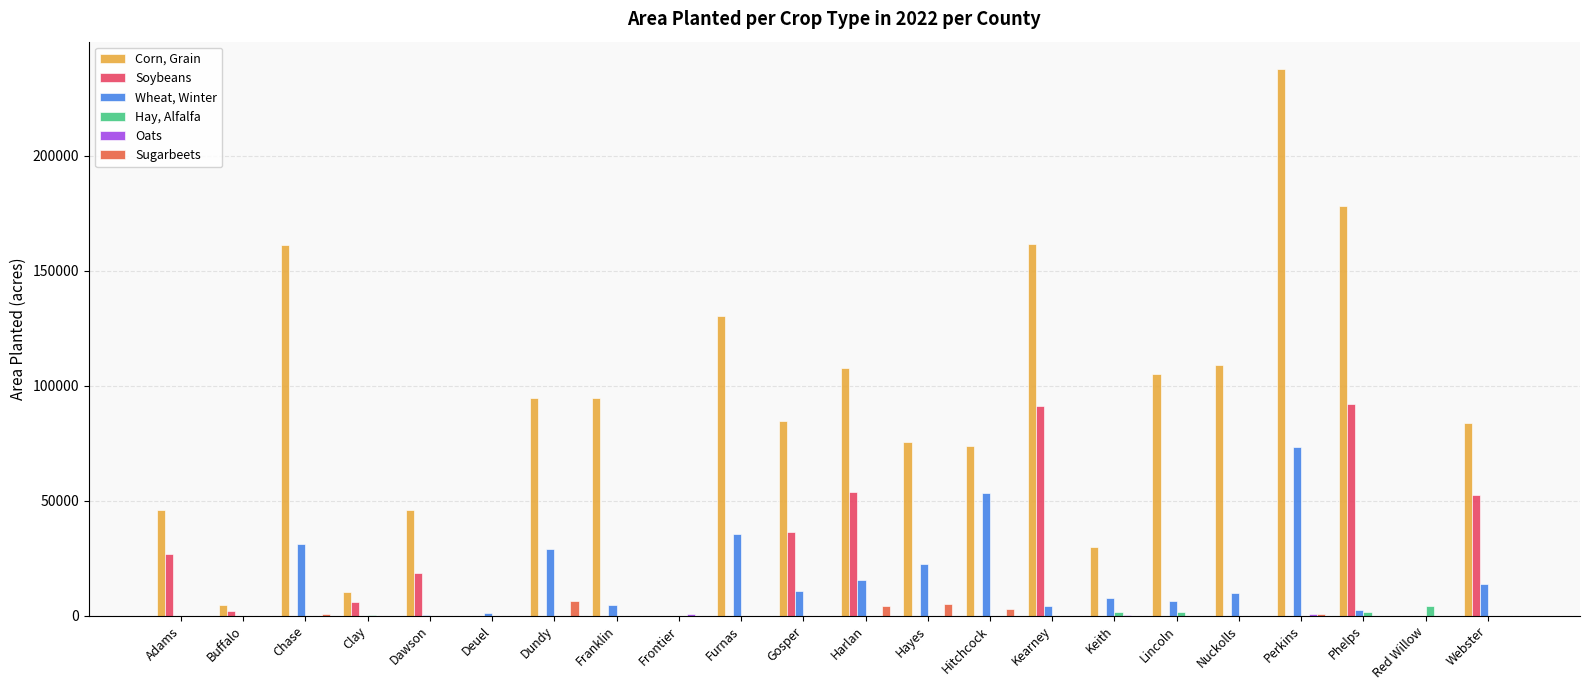

Which series has the largest total across all categories?

Corn, Grain